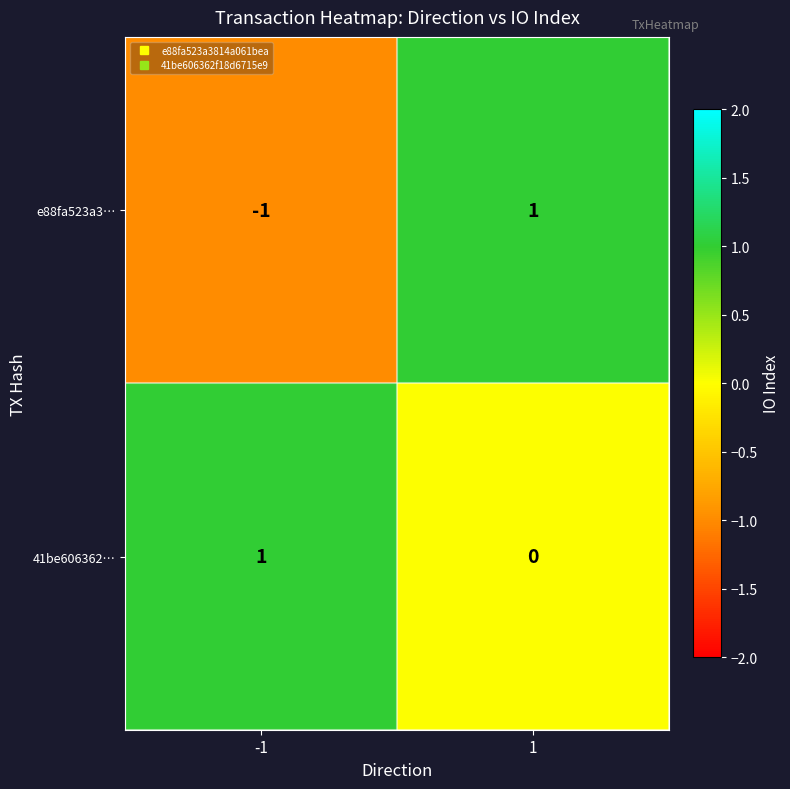

At -1, list the series in order from smallest to largest.

e88fa523a3…, 41be606362…